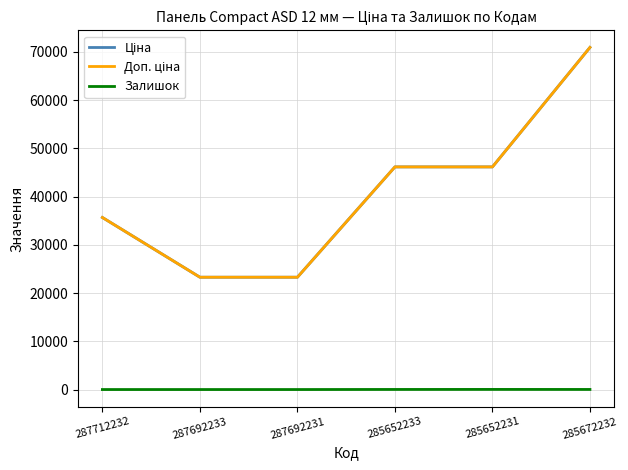

Reading left to right, list all the values displayed in this chart.

Ціна: 35659.4	23278.2	23278.2	46143.9	46143.9	70906.0
Доп. ціна: 35659.4	23278.2	23278.2	46143.9	46143.9	70906.0
Залишок: 0.0	0.0	0.0	16.0	24.0	16.0